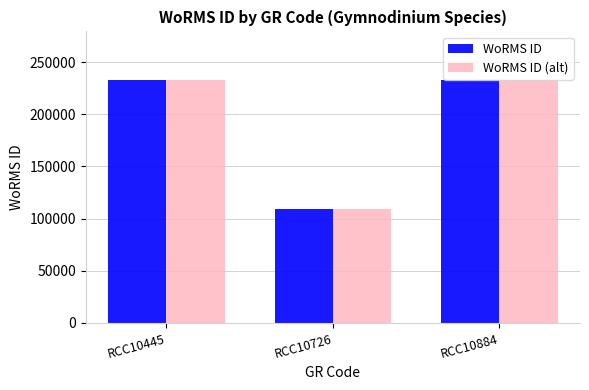

Is the value of WoRMS ID (alt) at RCC10726 greater than the value of WoRMS ID at RCC10445?

No